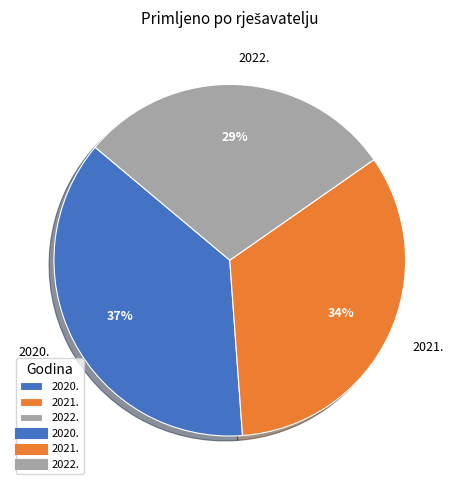

True or false: 2022. accounts for 29% of the total.

True